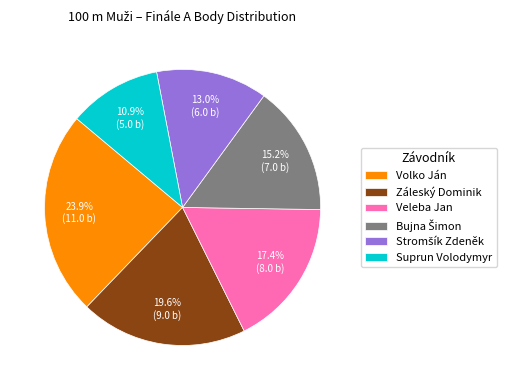

Is it true that Záleský Dominik is 7% of the pie?

False